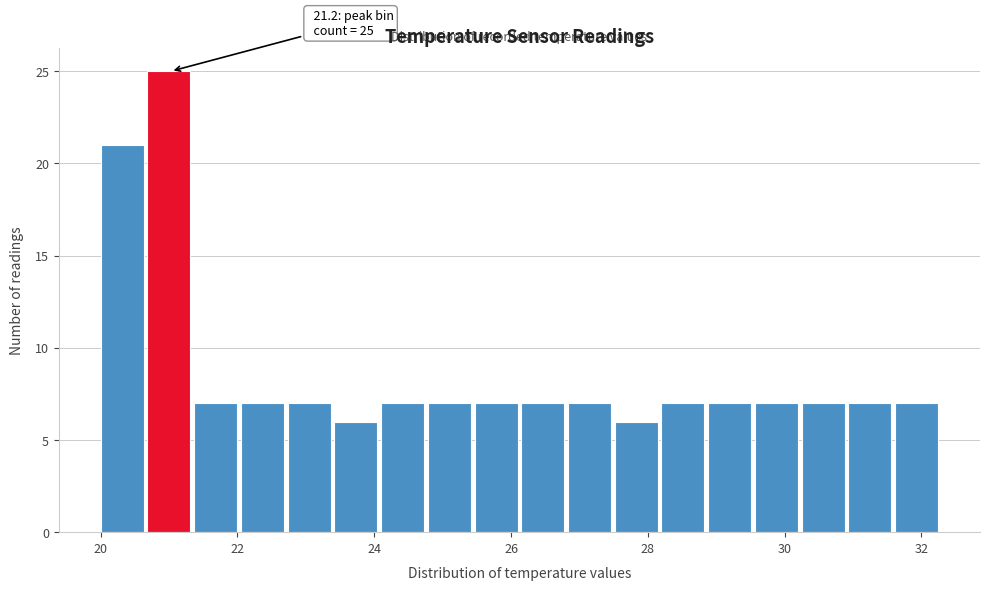

Read against the x-axis, roughly where is the centre of the tallest bar?

21.0